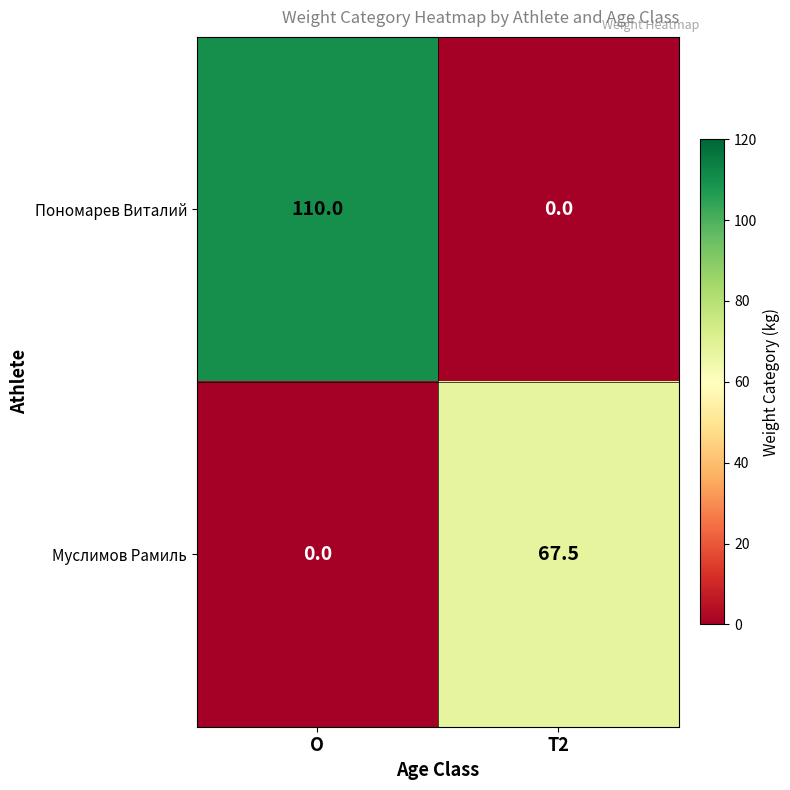

What is the total value across all series at T2?

67.5